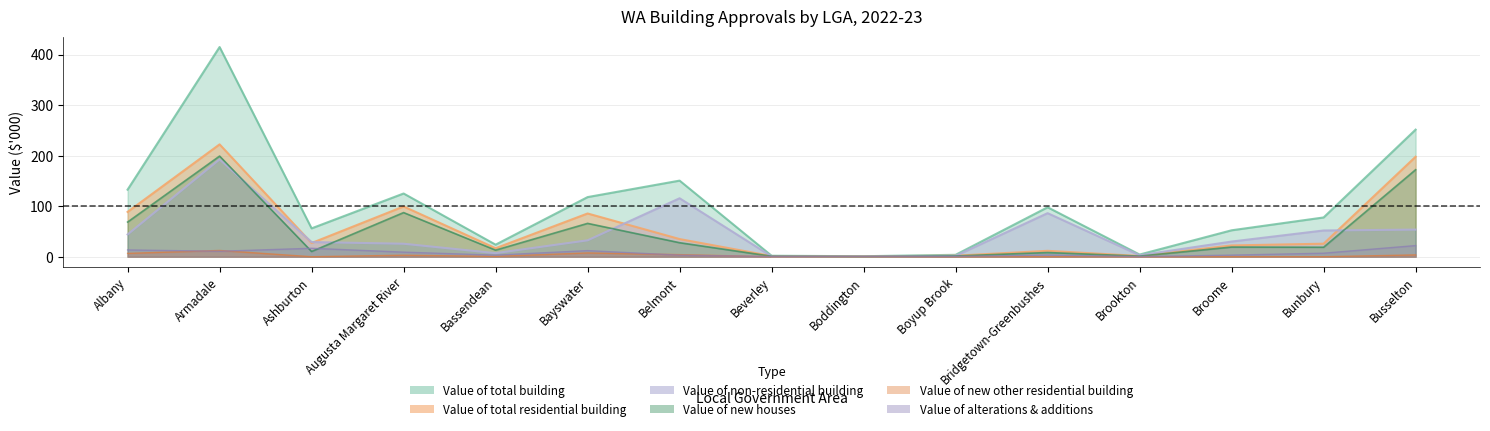

Between Beverley and Brookton, which series saw the biggest shift?

Value of total building